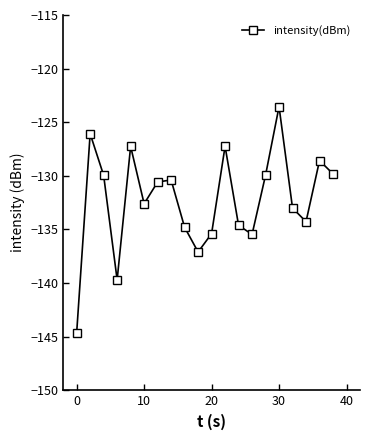

What is the smallest value displayed?

-144.6